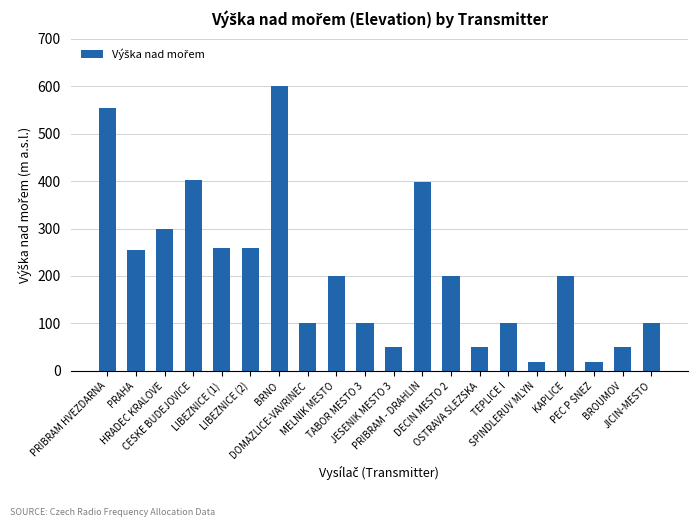

Are the bars grouped side by side (vs. stacked)?

No